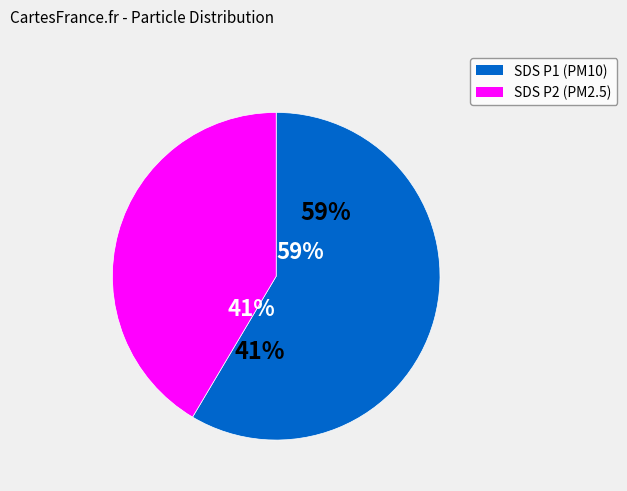

Count the number of slices in the pie.

2